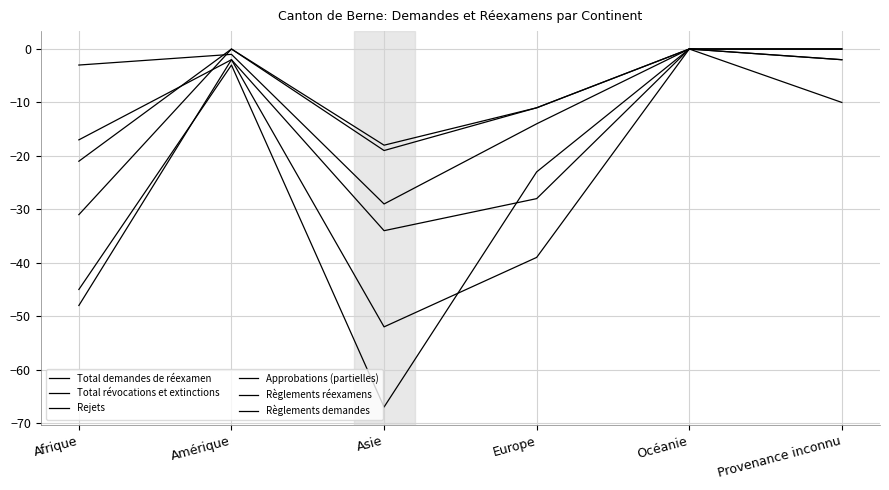

True or false: Règlements réexamens and Approbations (partielles) intersect in this chart.

False